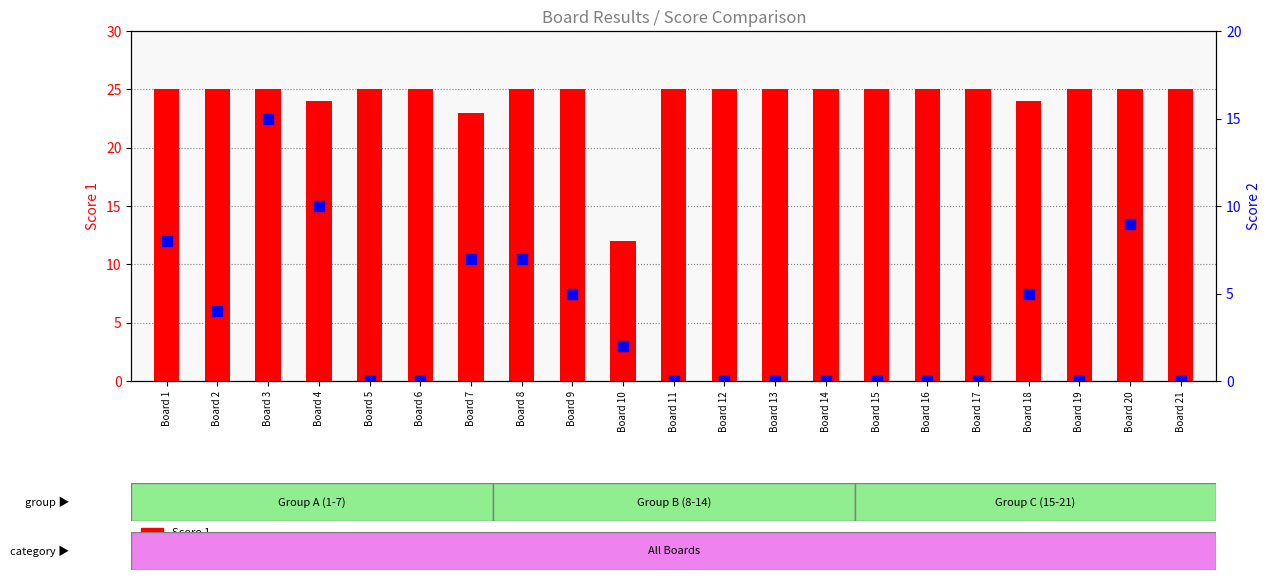

Is the value of Score 2 at Board 18 greater than the value of Score 1 at Board 6?

No